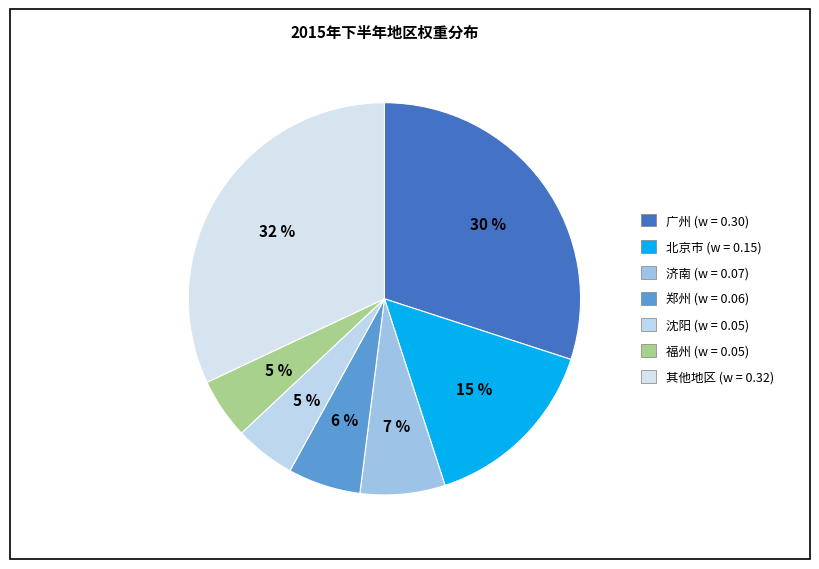

How many slices are in this pie chart?

7